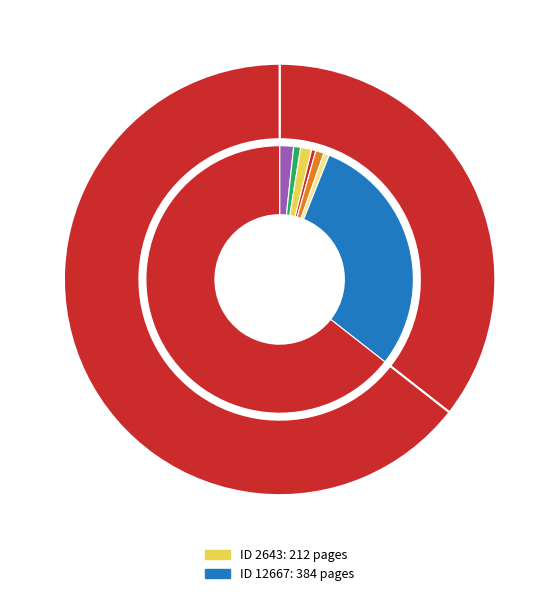

Which category has the biggest portion of the pie?

12667